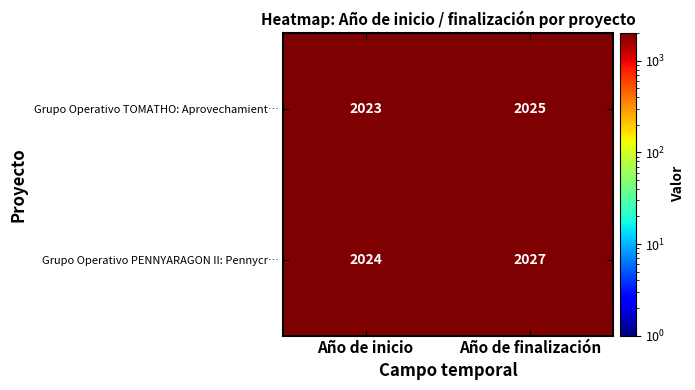

What is the difference between the Grupo Operativo PENNYARAGON II: Pennycr… values at Año de finalización and Año de inicio?

3